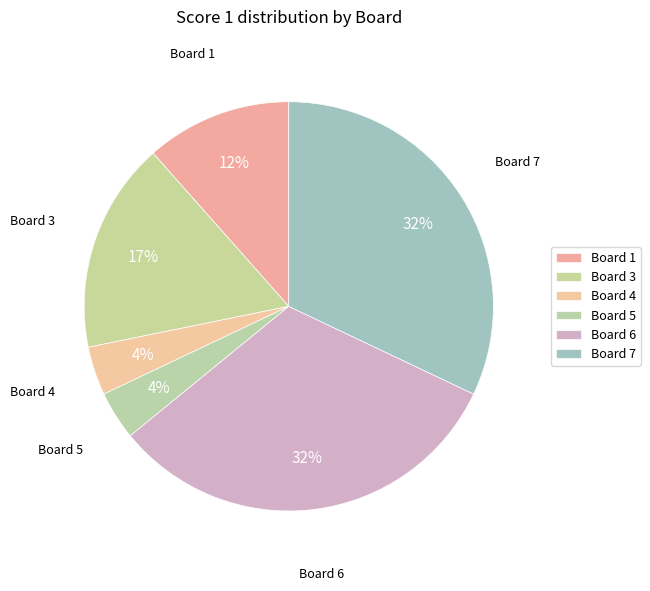

What is the largest slice in the pie chart?

Board 6